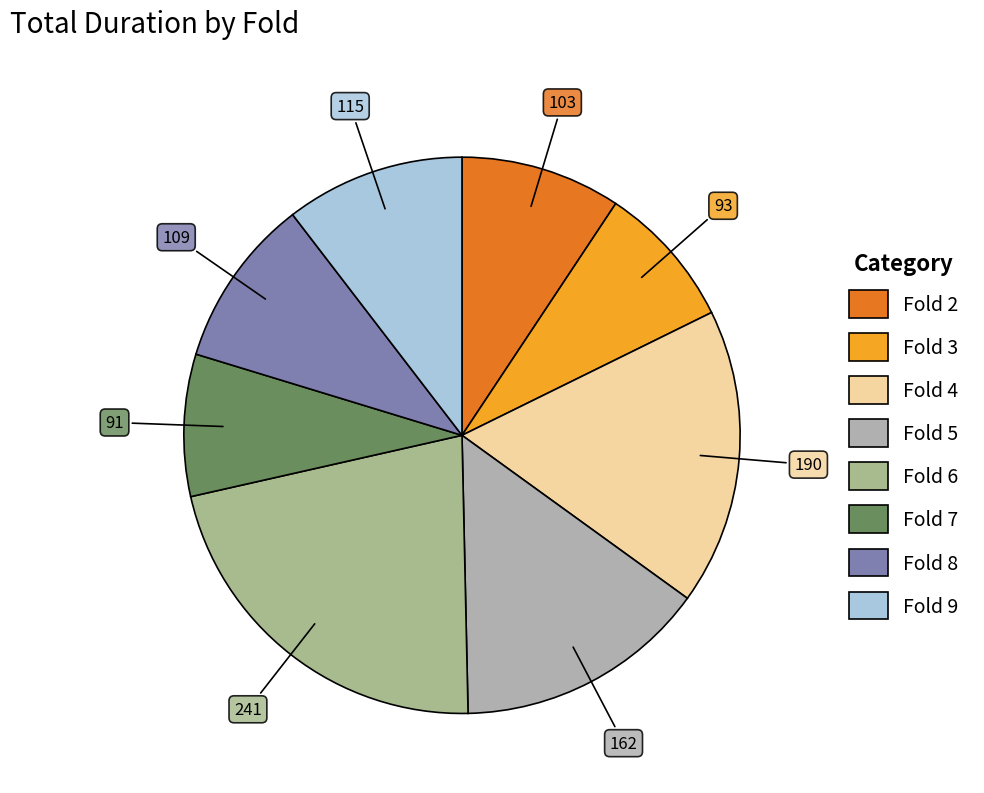

How many slices are in this pie chart?

8